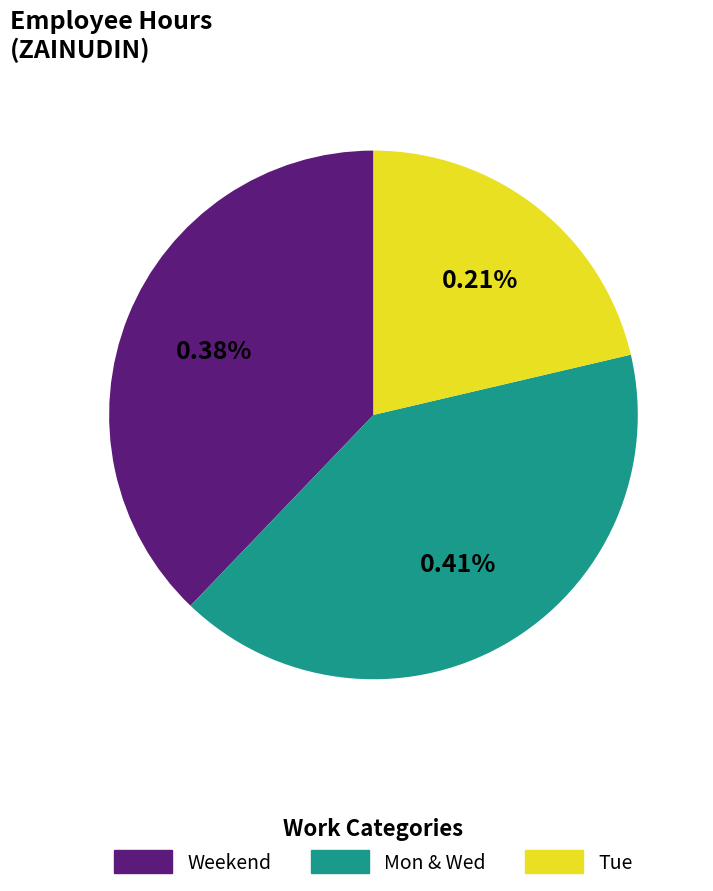

True or false: Tue accounts for 35% of the total.

False